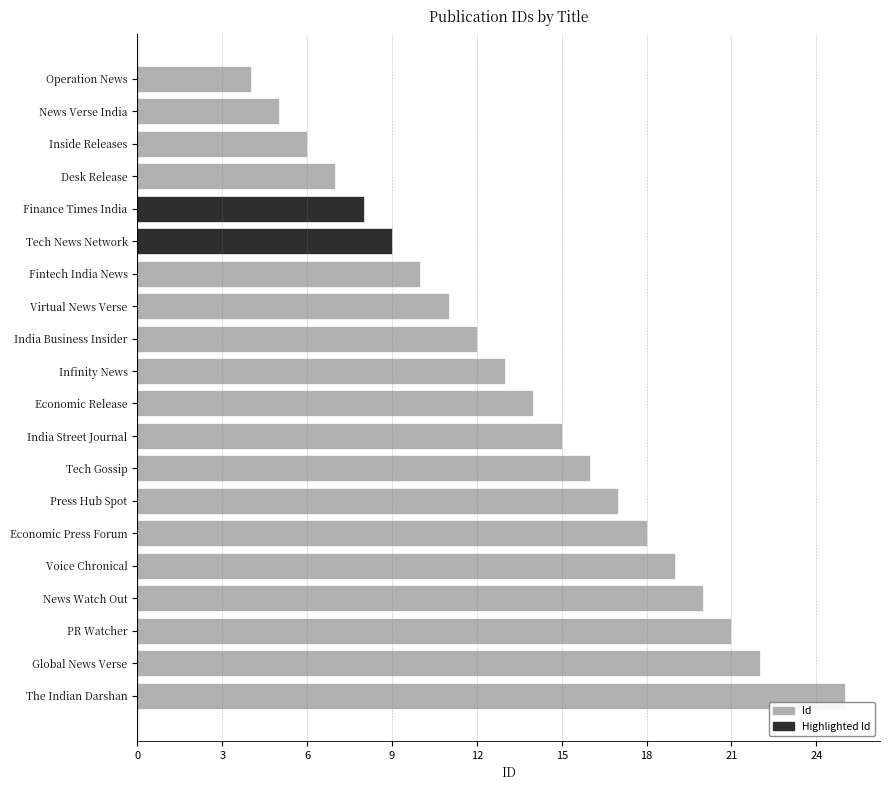

At which label is the value closest to 14?

Economic Release